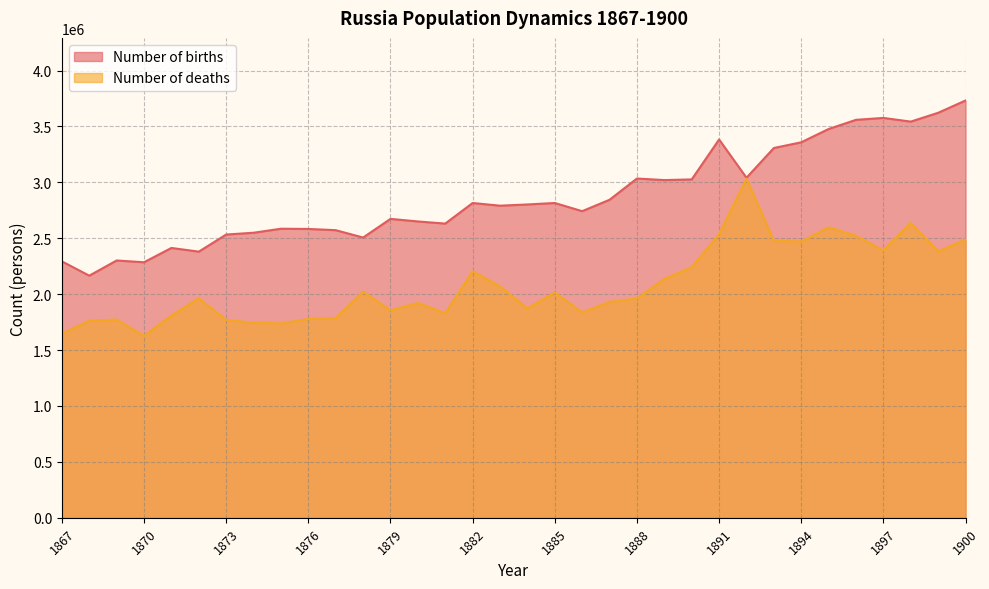

Rank the series at 1899 from lowest to highest value.

Number of deaths, Number of births